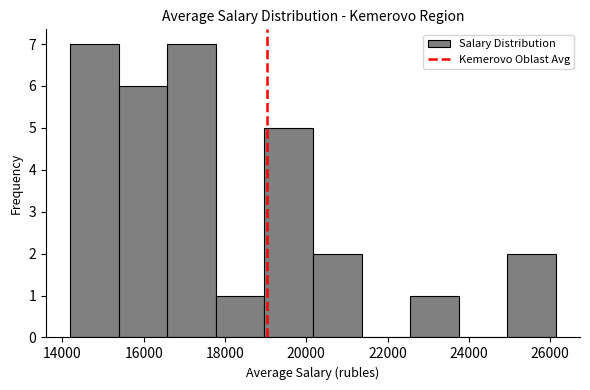

Reading left to right, transcribe this chart: for each bar, give the range it covers on the x-axis and its height. Neither the bar edges nor the heights are printed on the chart, so give them approximately, as read against the axes.

14200 to 15400: 7
15400 to 16600: 6
16600 to 17800: 7
17800 to 19000: 1
19000 to 20200: 5
20200 to 21400: 2
21400 to 22600: 0
22600 to 23800: 1
23800 to 25000: 0
25000 to 26200: 2